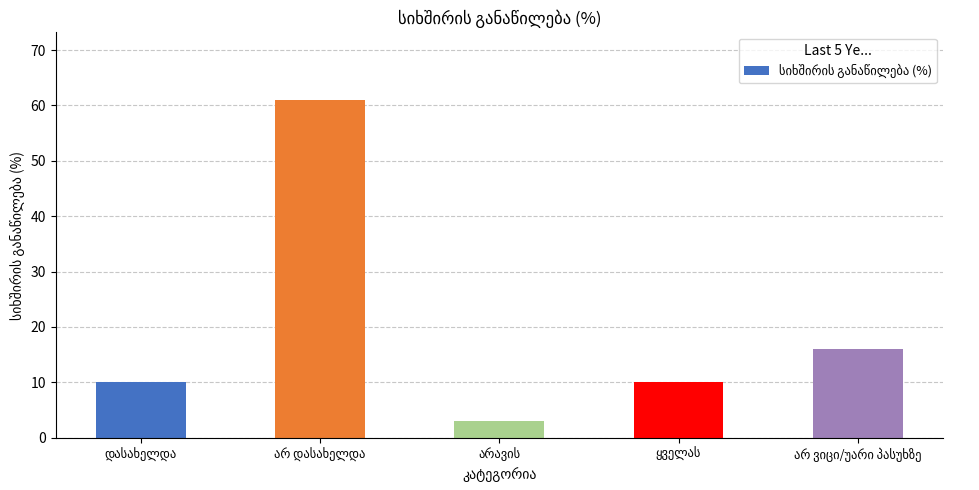

What is the sum of all values?

100